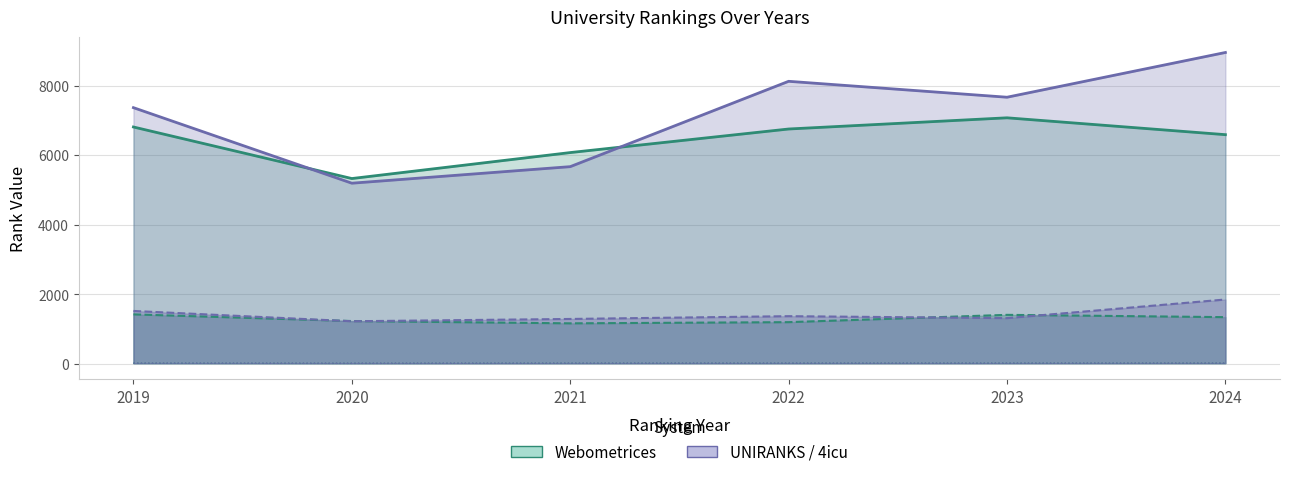

True or false: UNIRANKS / 4icu - continent rank and UNIRANKS / 4icu - country rank intersect in this chart.

False